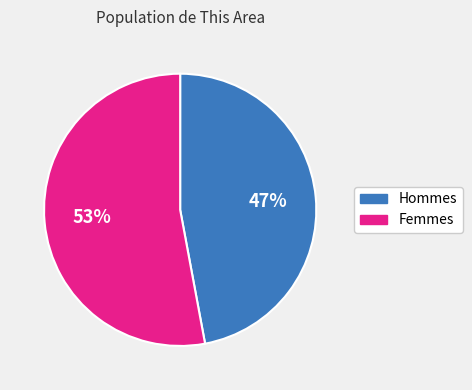

To the nearest percent, what is the difference between the largest and smallest slice percentages?

6%